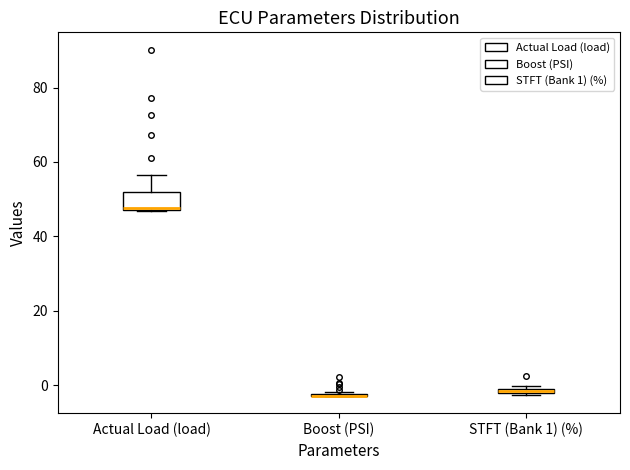

Where is the upper edge of the box for STFT (Bank 1) (%) on the y-axis? The values are not printed on the chart, so give them approximately, as read against the axis.

0